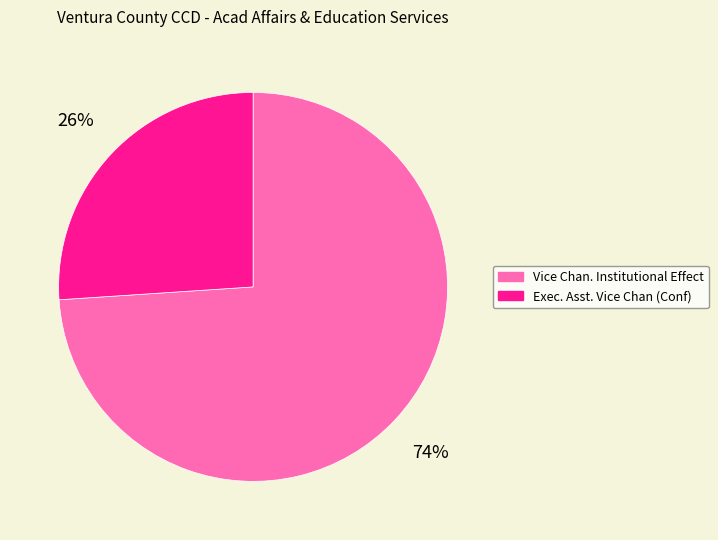

Count the number of slices in the pie.

2